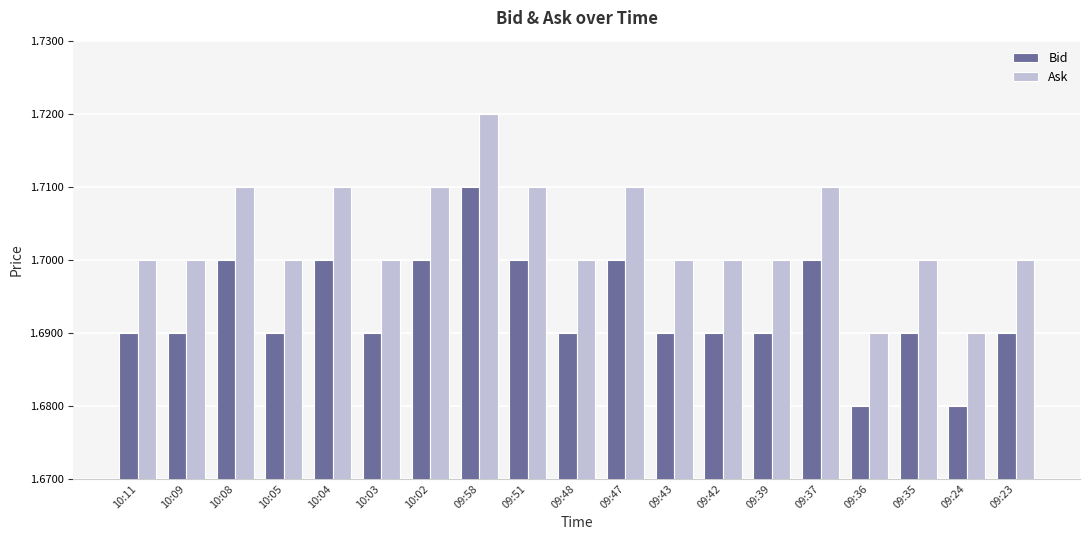

True or false: Bid has a value of 1.7 at 09:47.

True